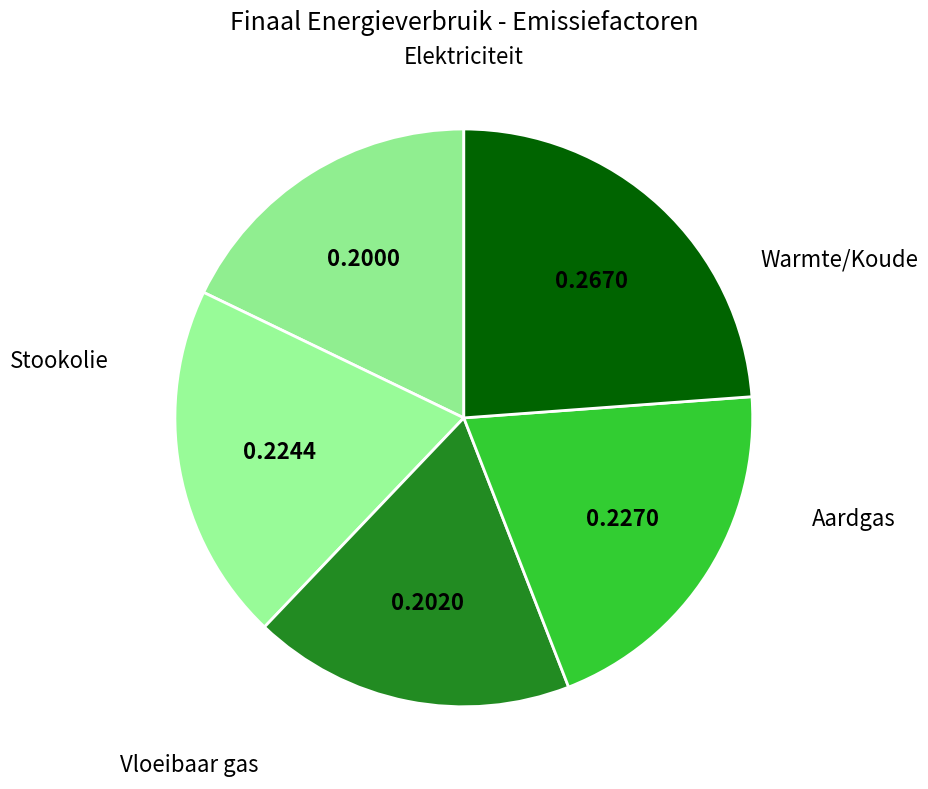

True or false: Aardgas accounts for 18% of the total.

True